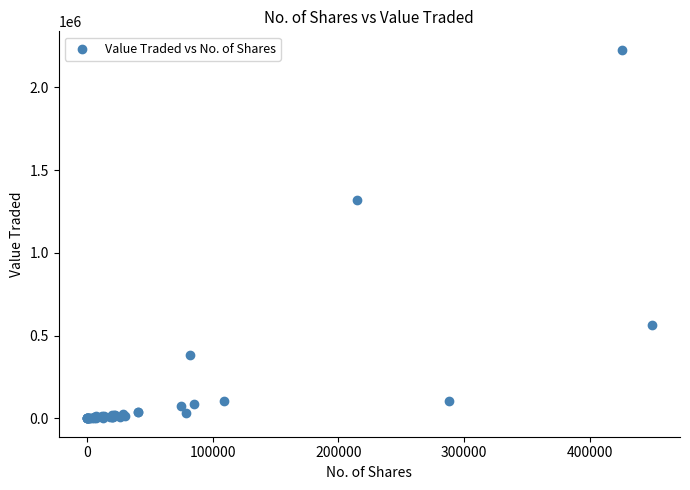

What Y value in the scatter plot is closest to 1113977?

1318624